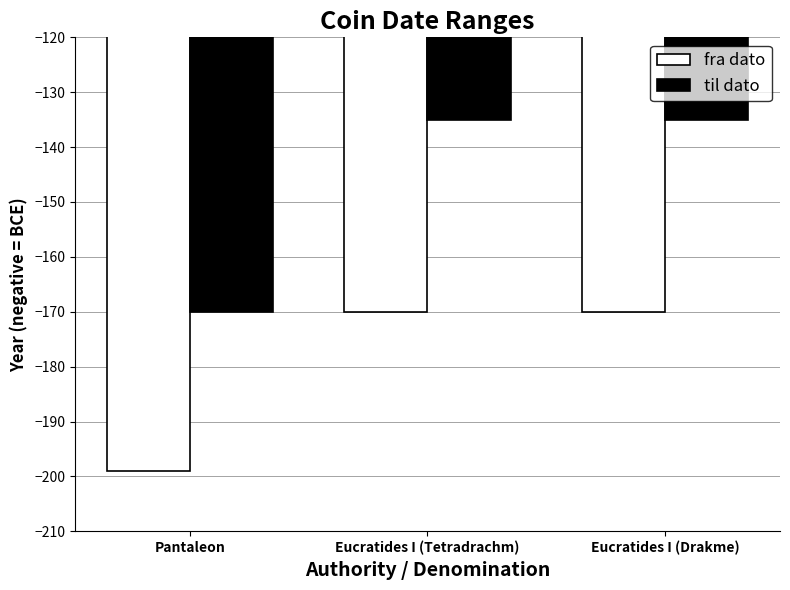

Which series has the widest spread of values?

til dato